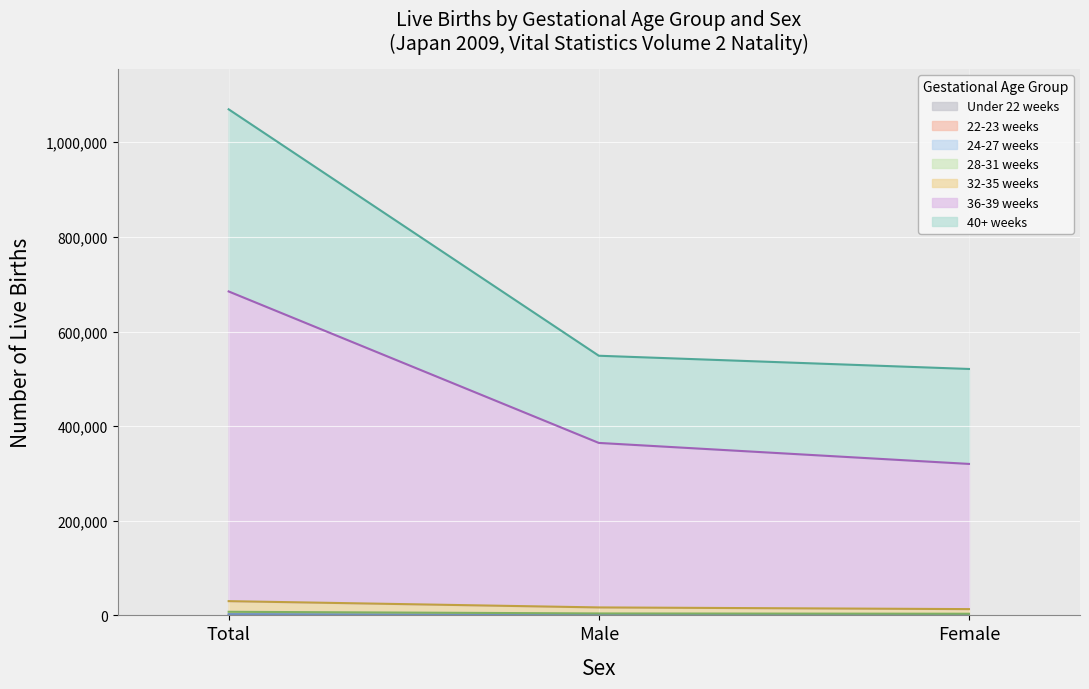

What position from the left is Total?

1